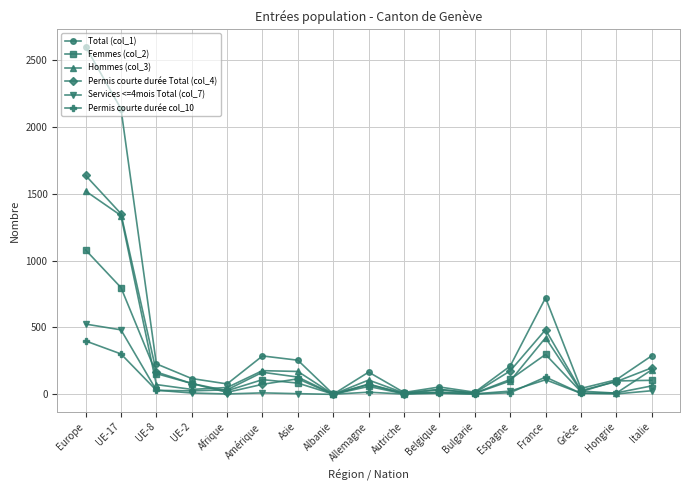

What is the sum of the Total (col_1) values at Allemagne and Hongrie?

275